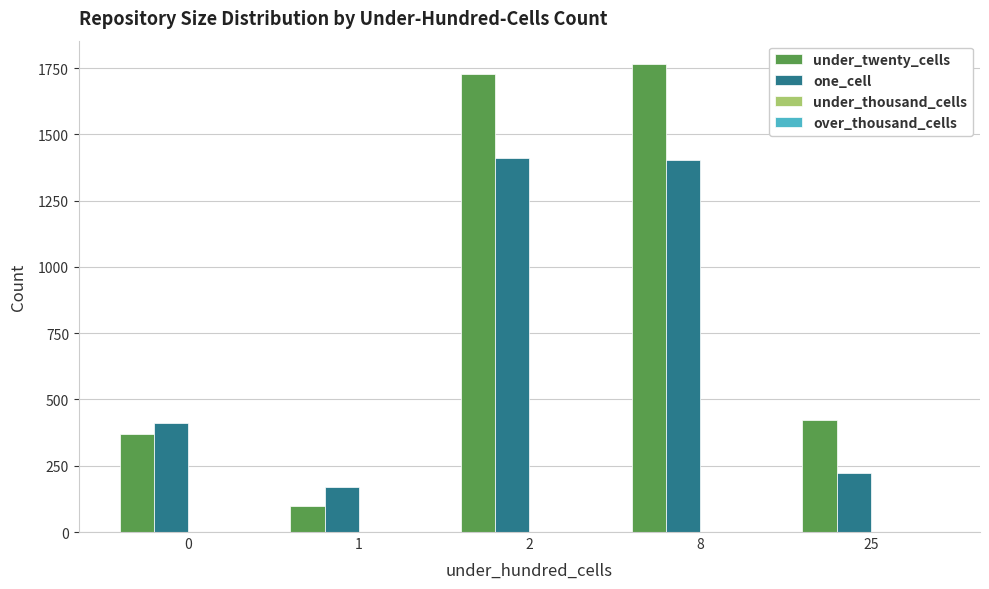

How many bars are there in each group?

2